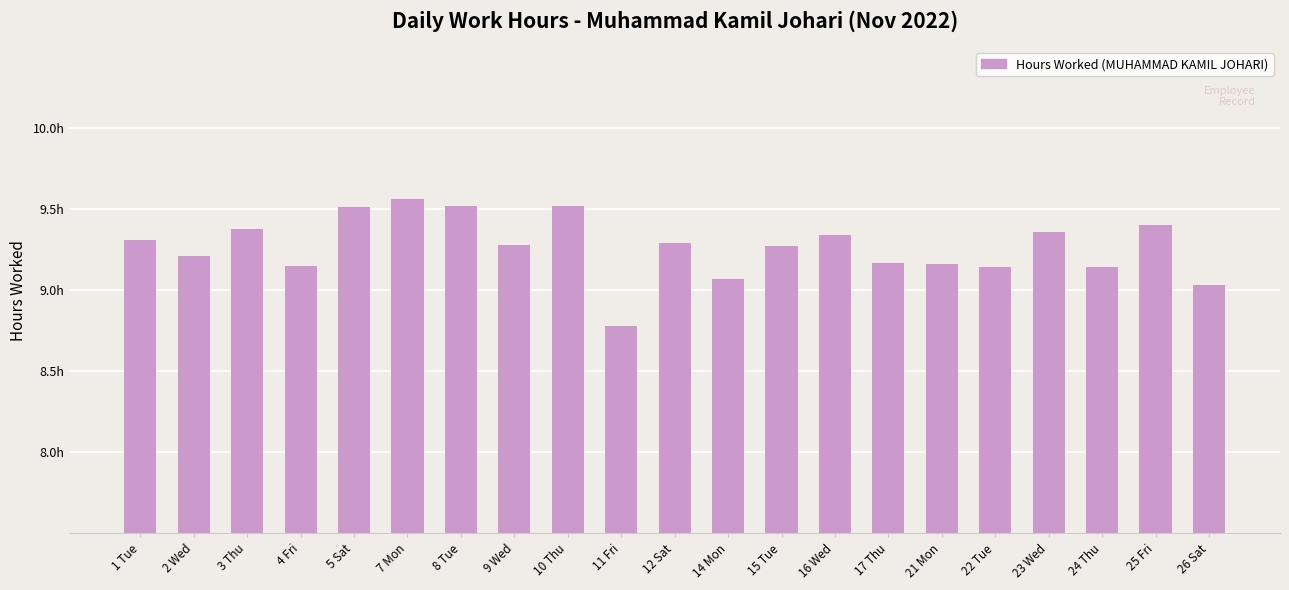

What is the value of the 14th bar from the left?

9.3